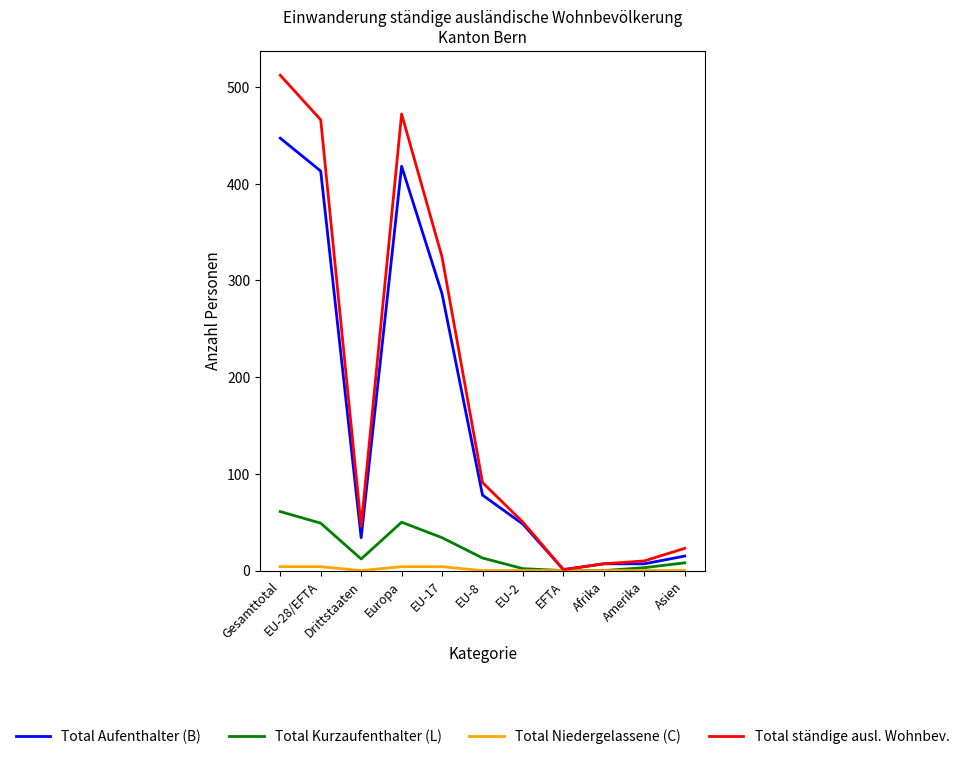

Which series has the widest spread of values?

Total ständige ausl. Wohnbev.